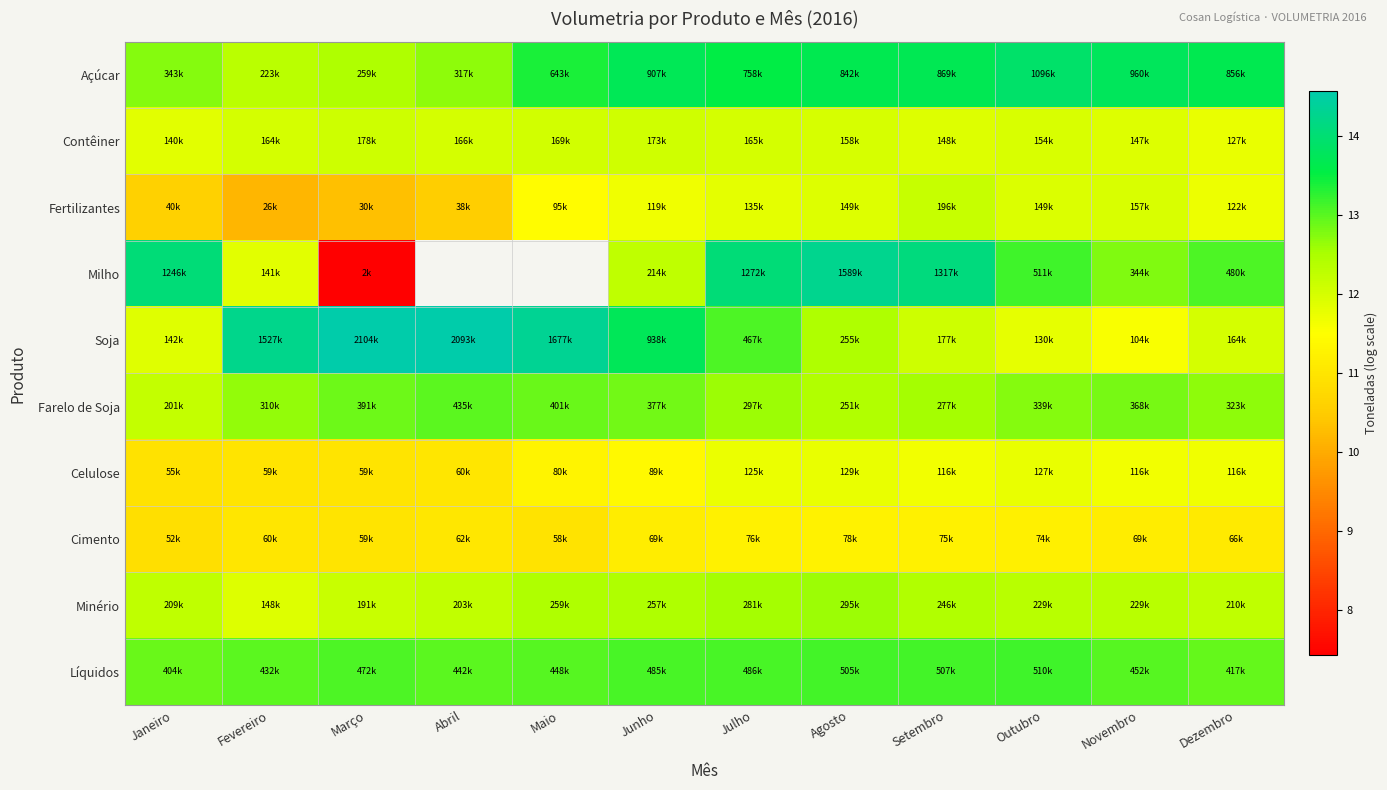

Where is Fertilizantes nearest to the value 11?

Janeiro